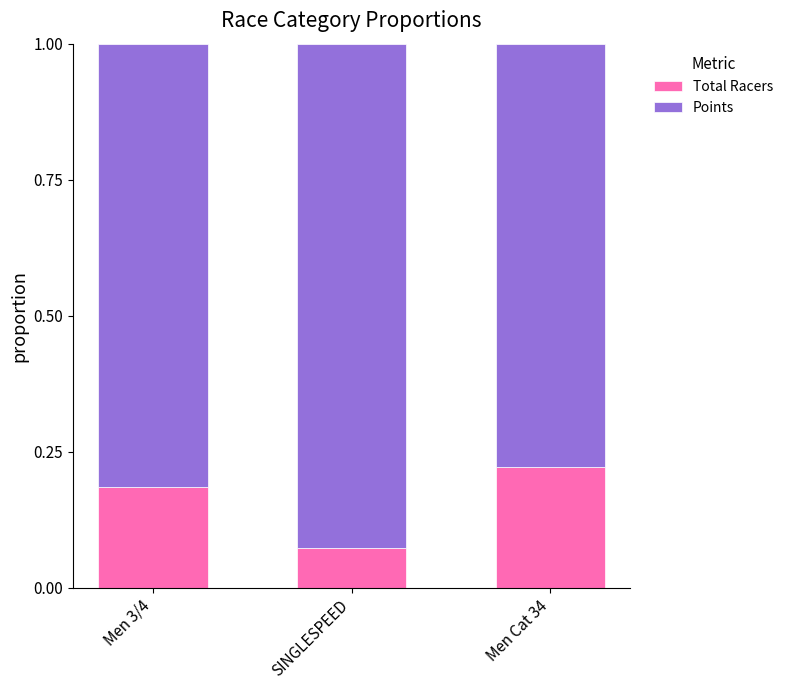

The value of Total Racers at Men 3/4 is 0.3. True or false?

False